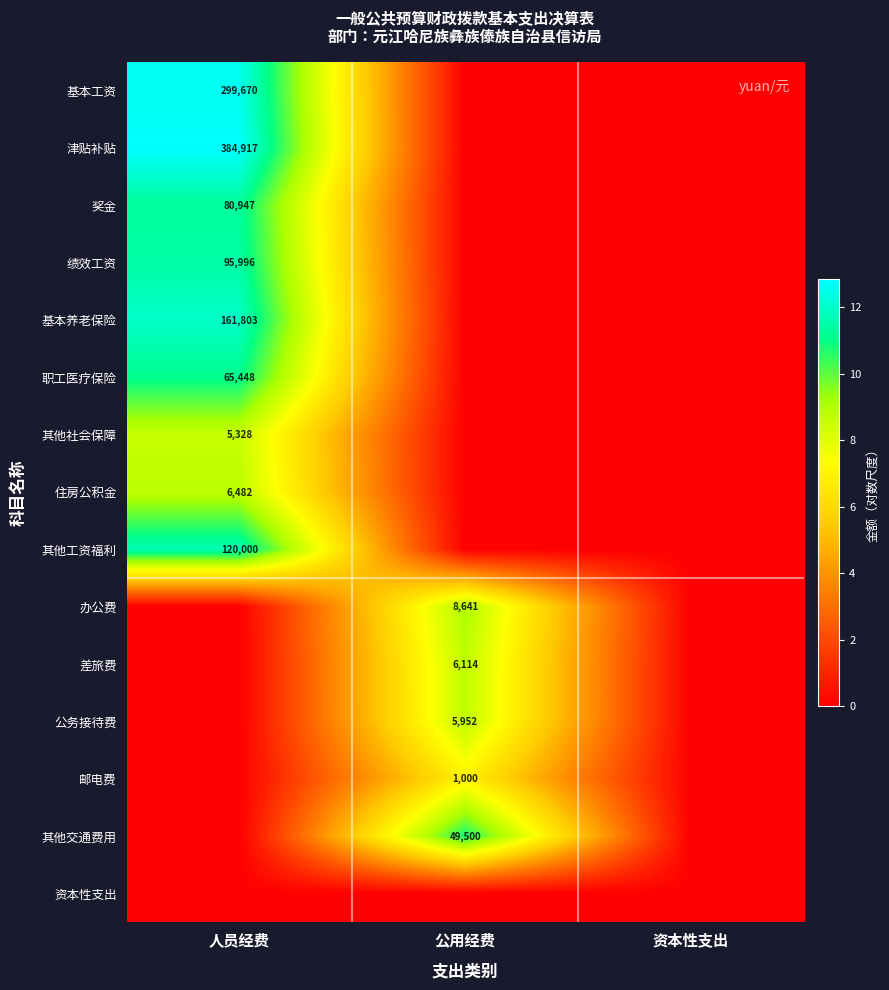

The value of 办公费 at 公用经费 is 8641. True or false?

True